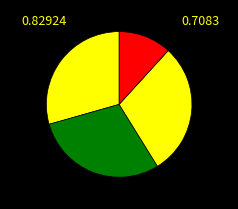

How many slices are in this pie chart?

4